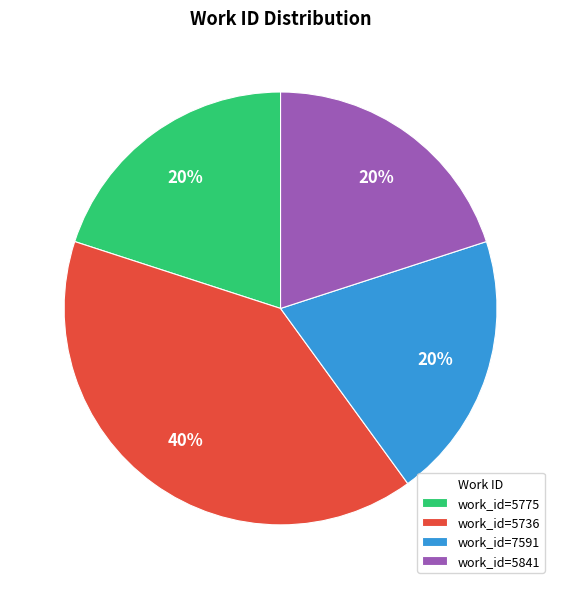

The work_id=5736 slice represents 40% of the pie. True or false?

True